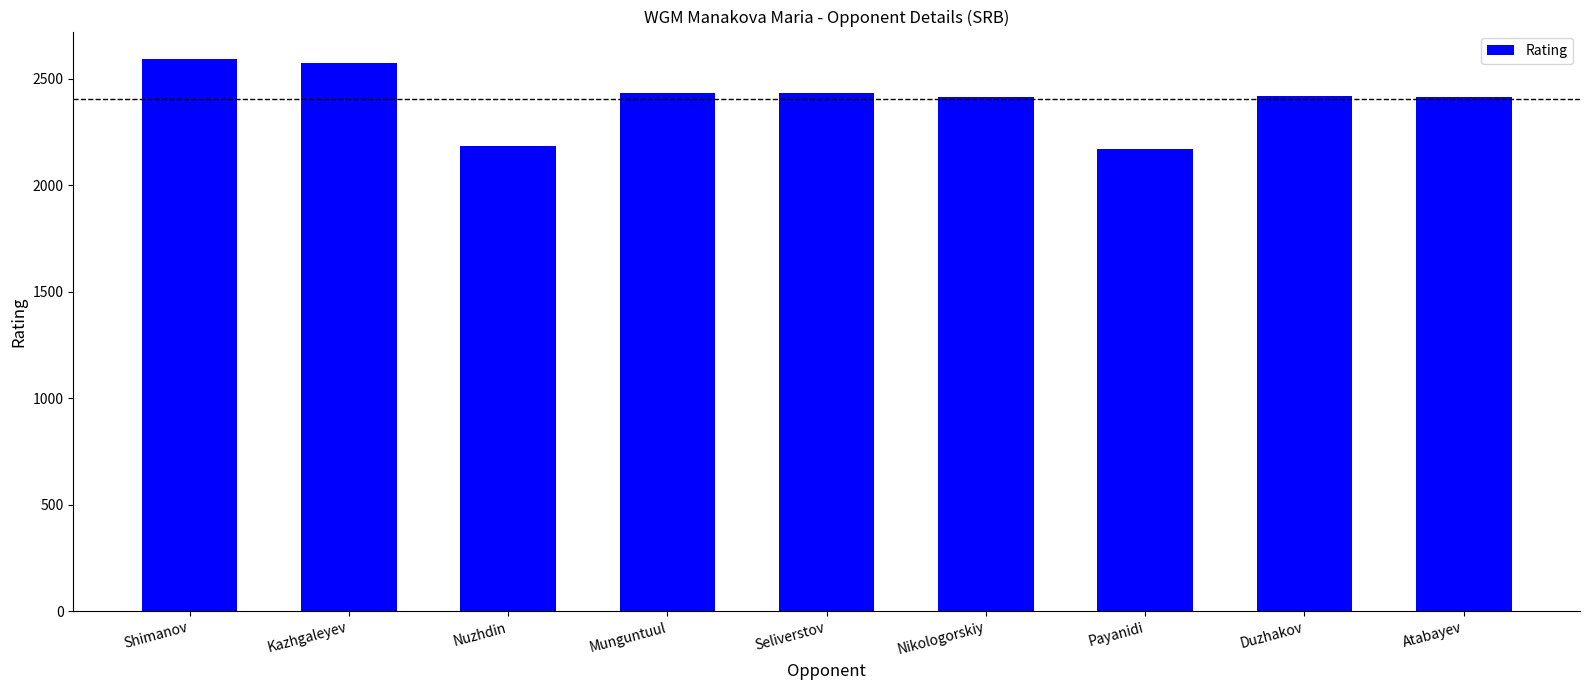

Approximately how many times larger is the value at Kazhgaleyev compared to Nikologorskiy?

1.1